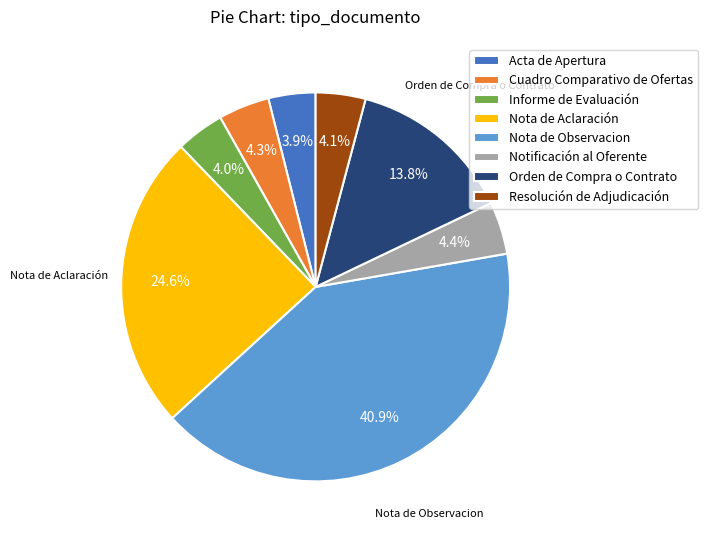

To the nearest percent, what percentage of the pie is Acta de Apertura?

4%